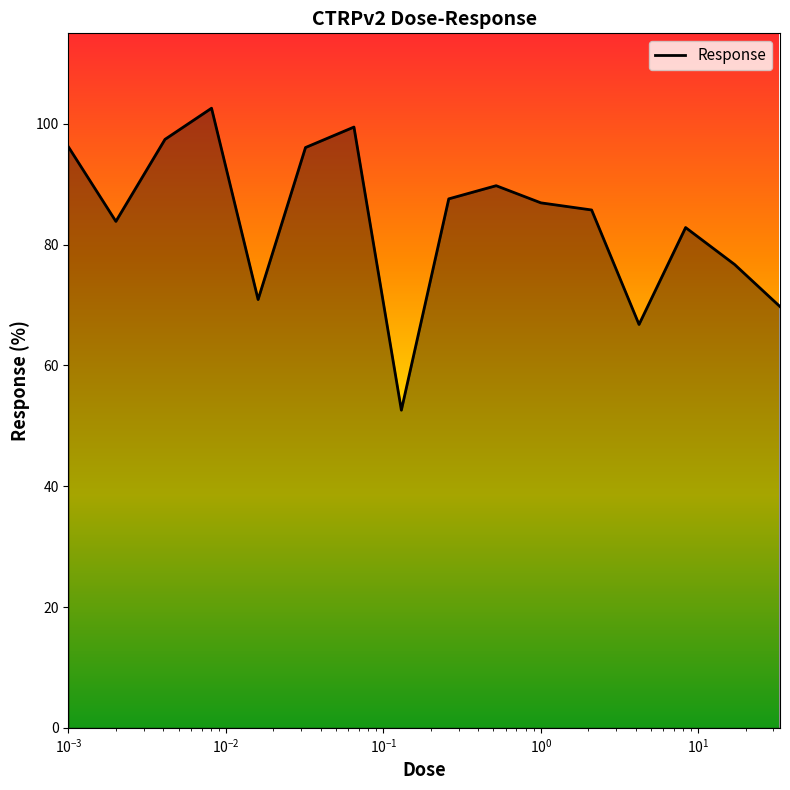

What is the difference between the maximum and minimum values?

50.0